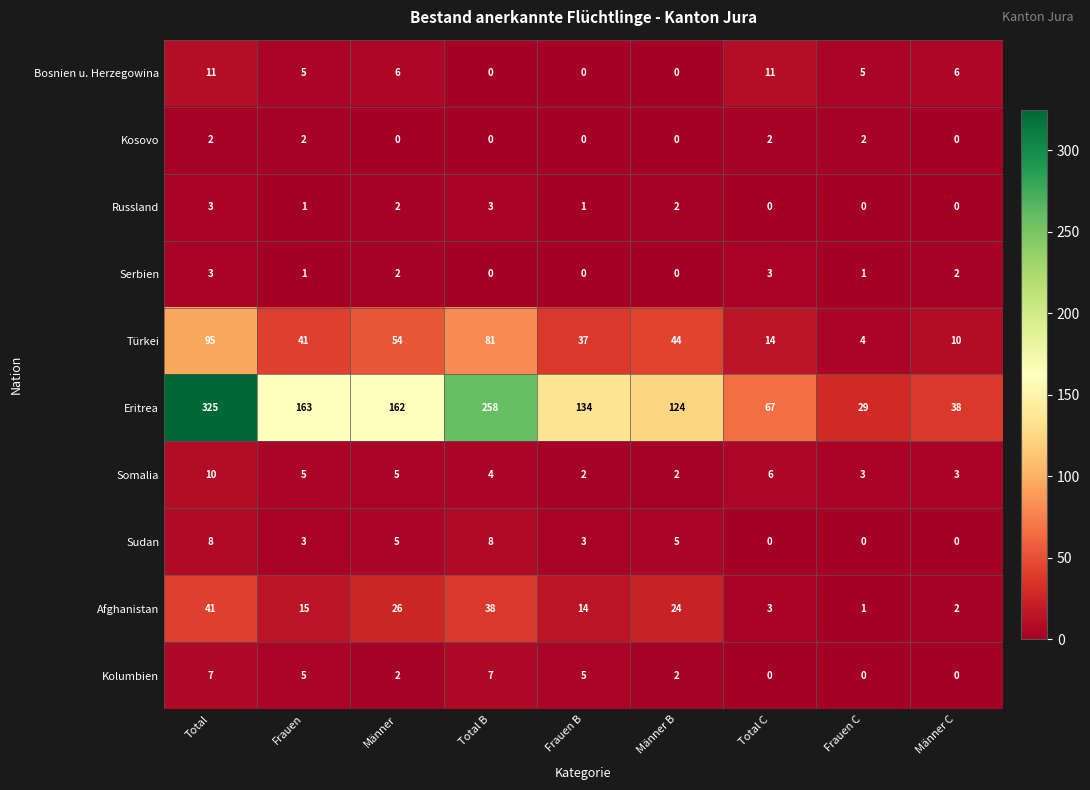

Where does the Eritrea series first go above 134?

Total